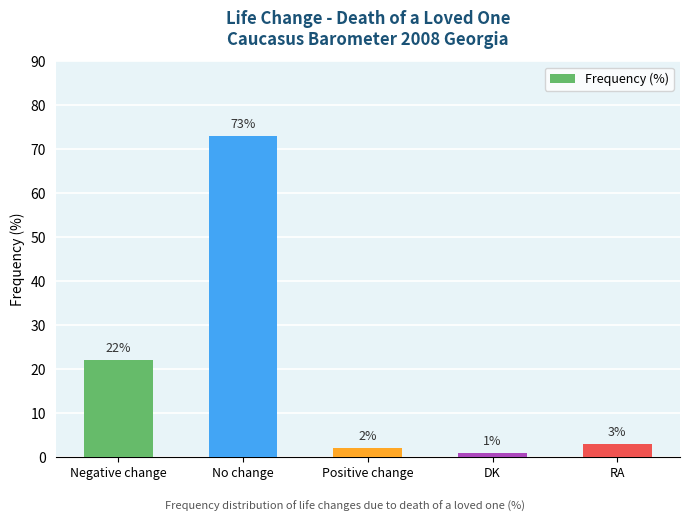

What is the change in value from Positive change to RA?

+1